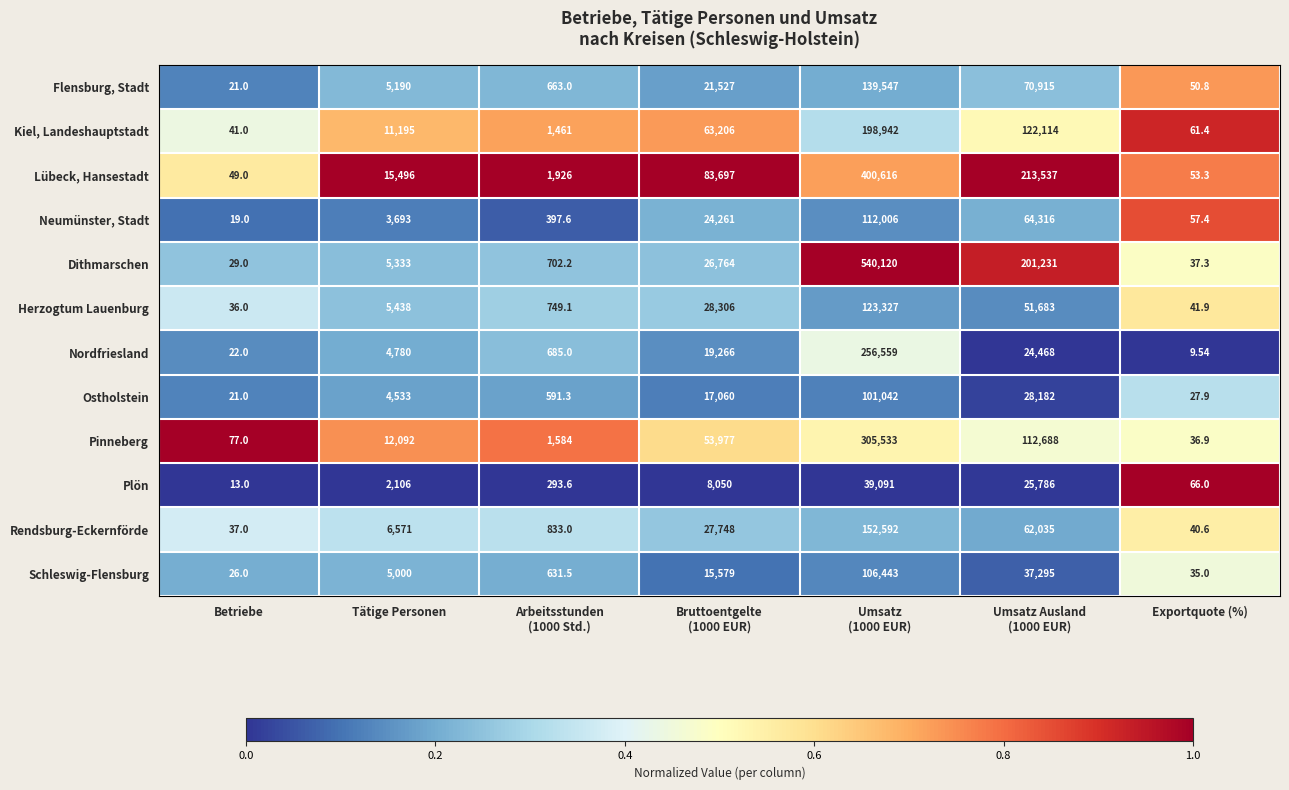

Which series has the largest range (max minus min)?

Dithmarschen